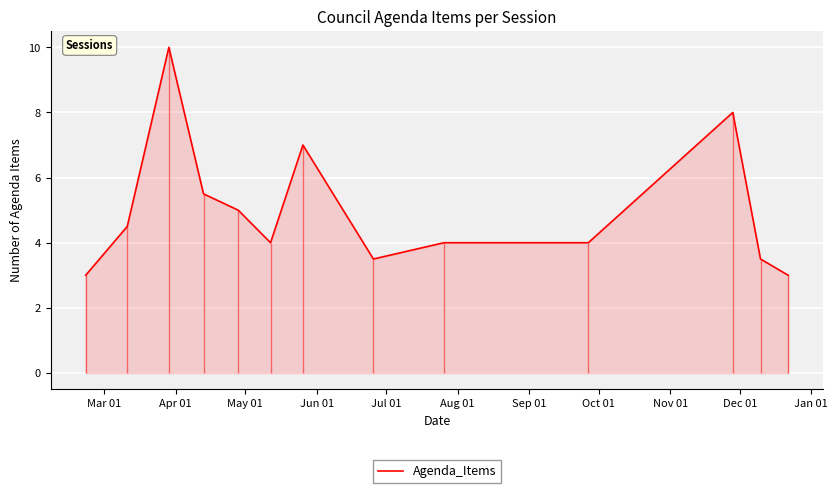

How many lines are shown in the chart?

1